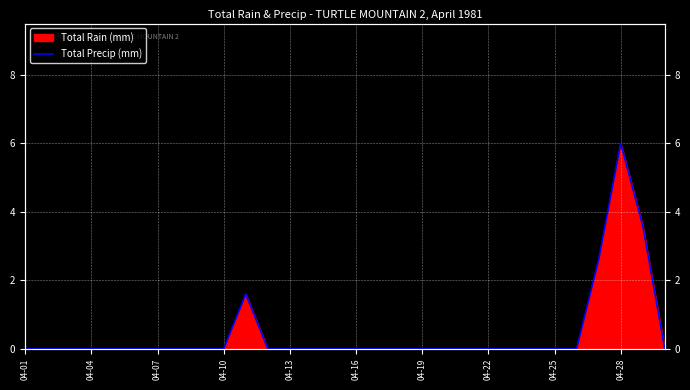

True or false: there are more than 1 points higher than both neighbors.

True